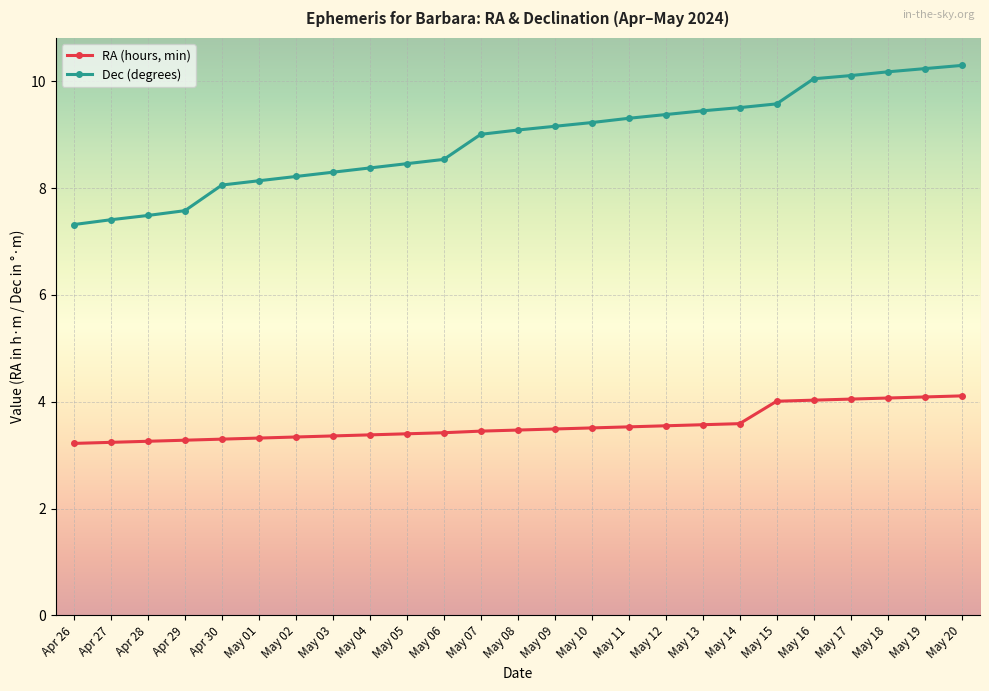

How many series are shown in this chart?

2